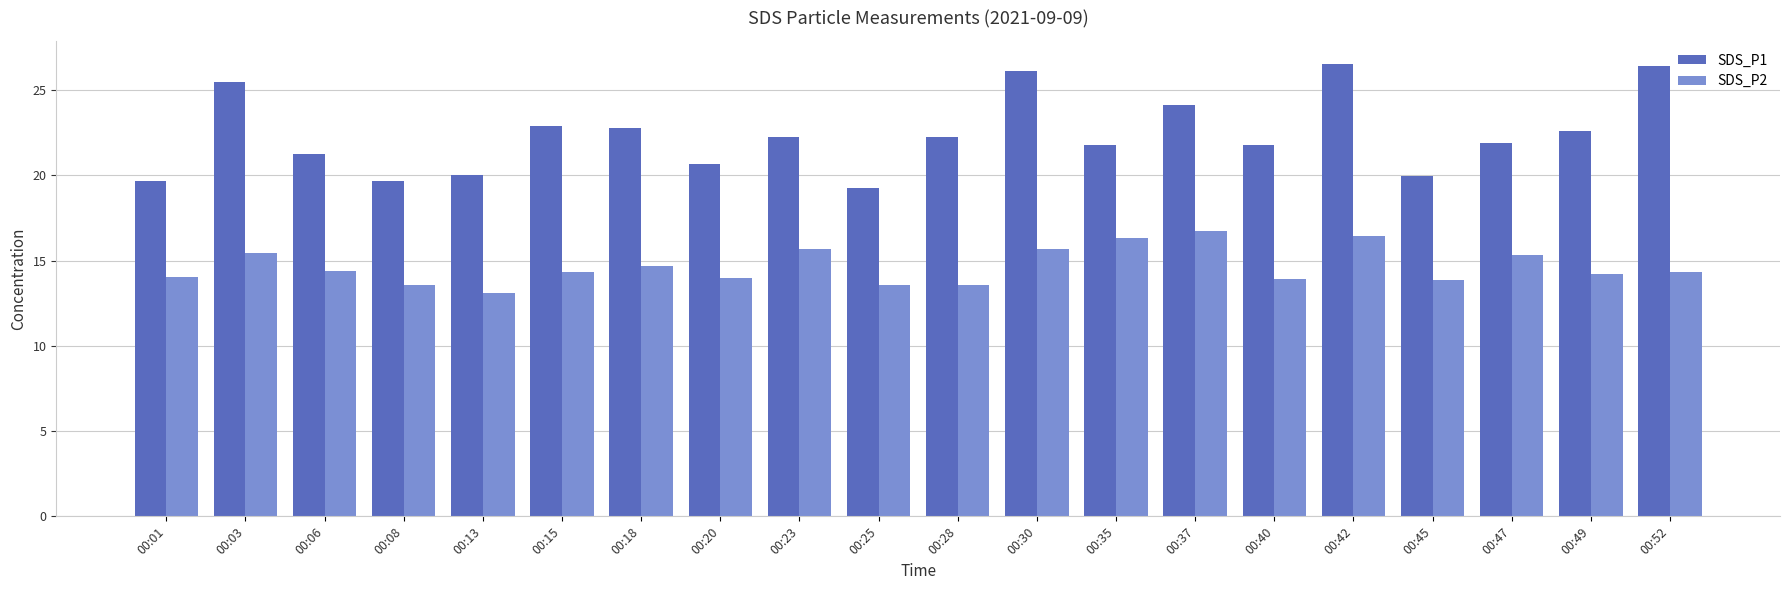

What is the average value of the SDS_P1 series?

22.4